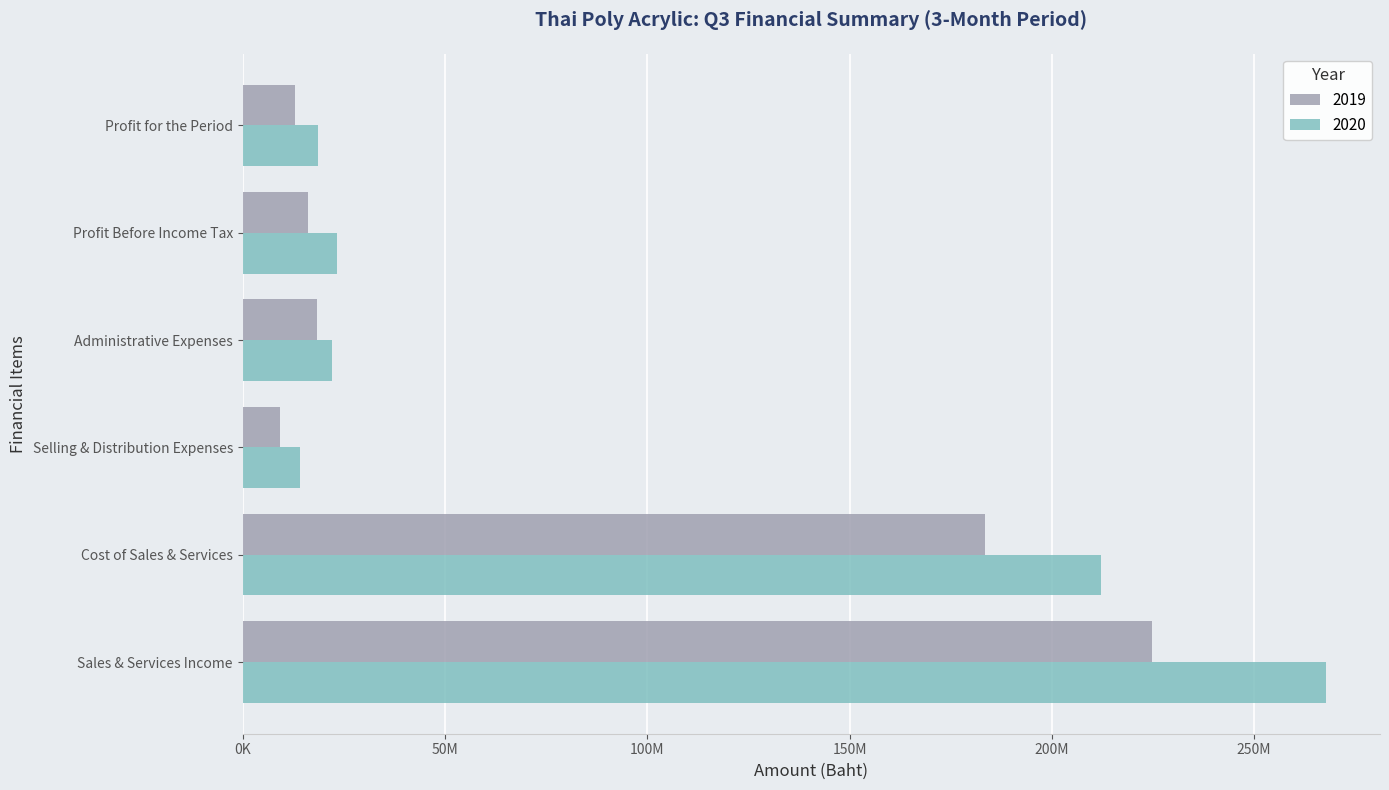

Is it true that 2020 equals 212254962 at Cost of Sales & Services?

True